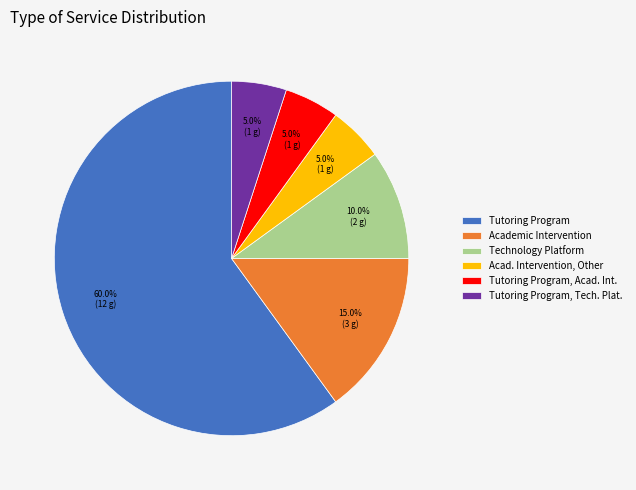

Which slice represents more than half of the pie?

Tutoring Program